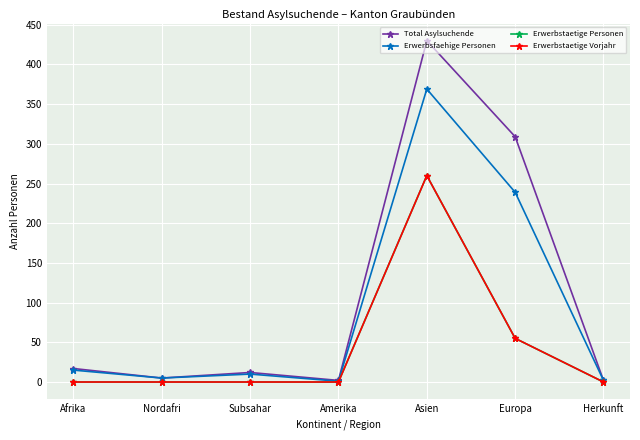

Is this an area chart (filled region under the line)?

No